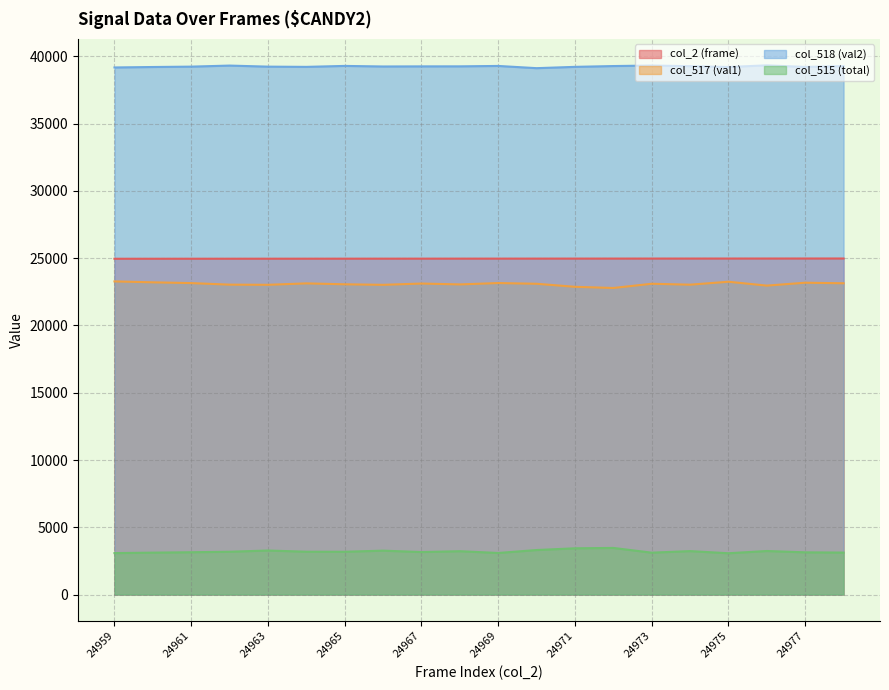

True or false: col_518 (val2) and col_517 (val1) cross at least once.

False